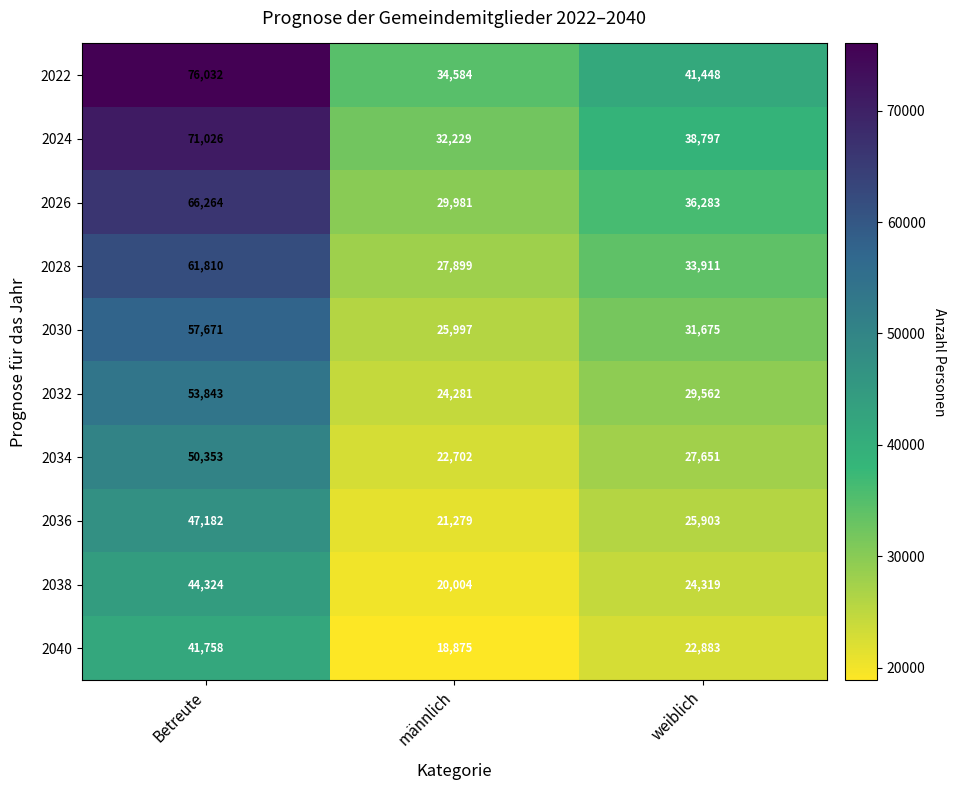

True or false: 2024 has a value of 13856 at männlich.

False